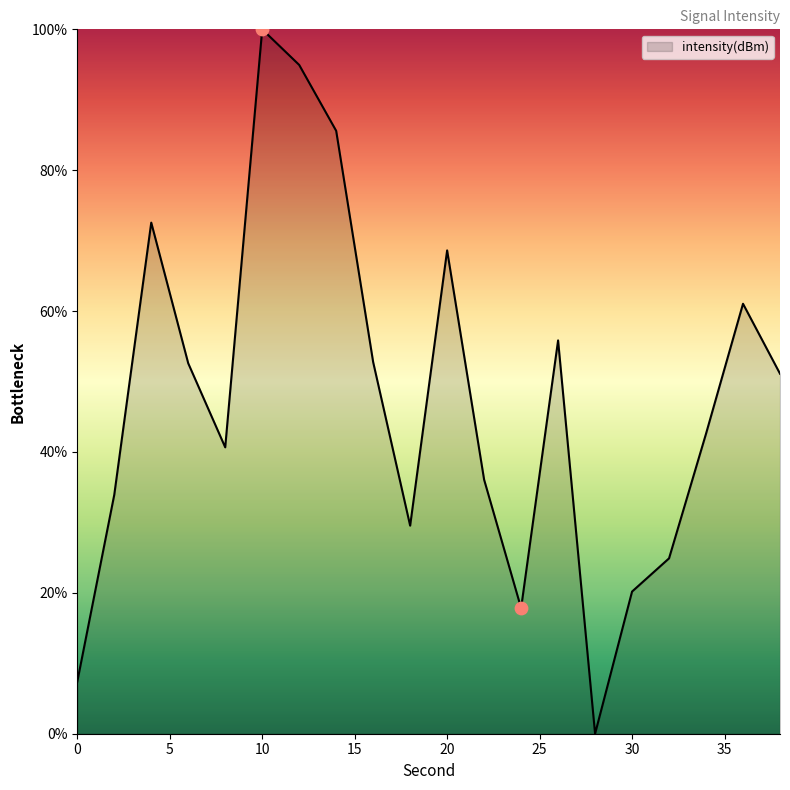

What is the difference between the maximum and minimum values?

100.0